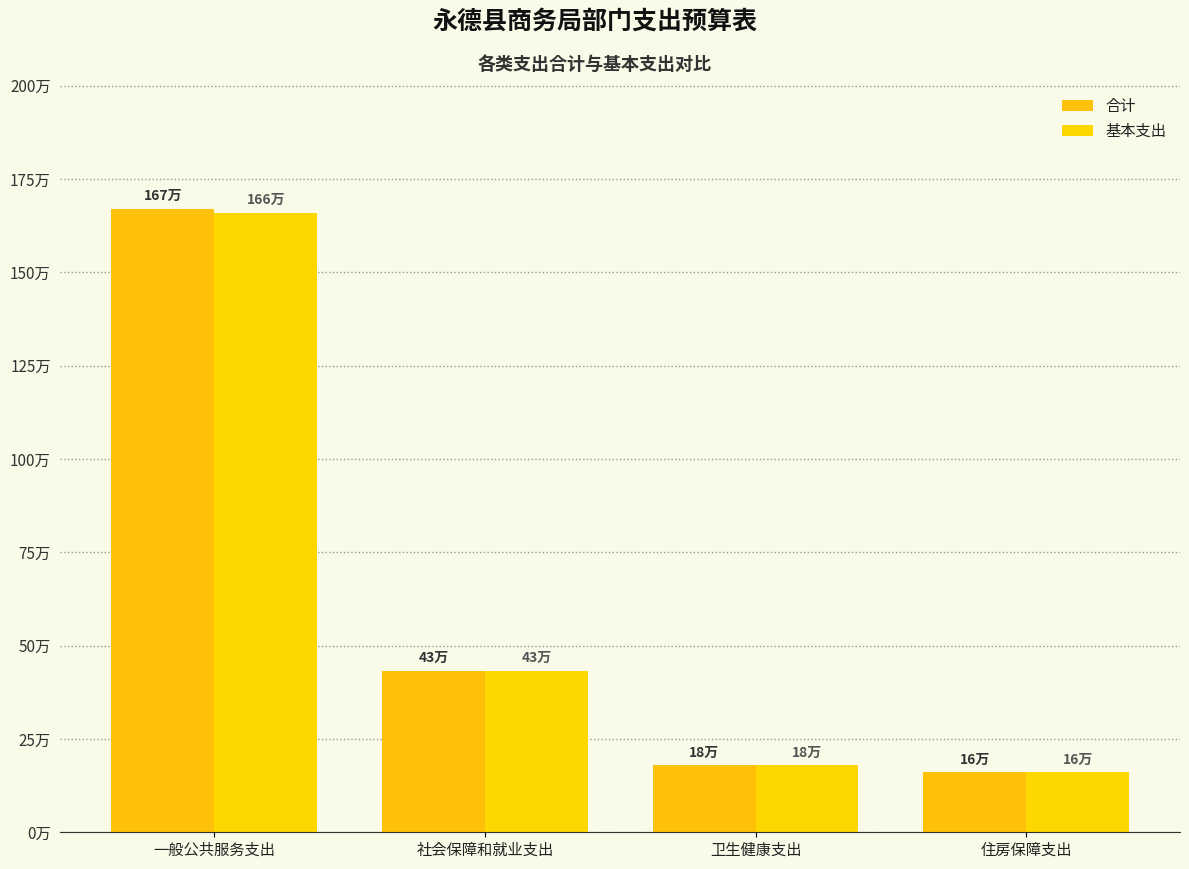

Which series has the largest range (max minus min)?

合计